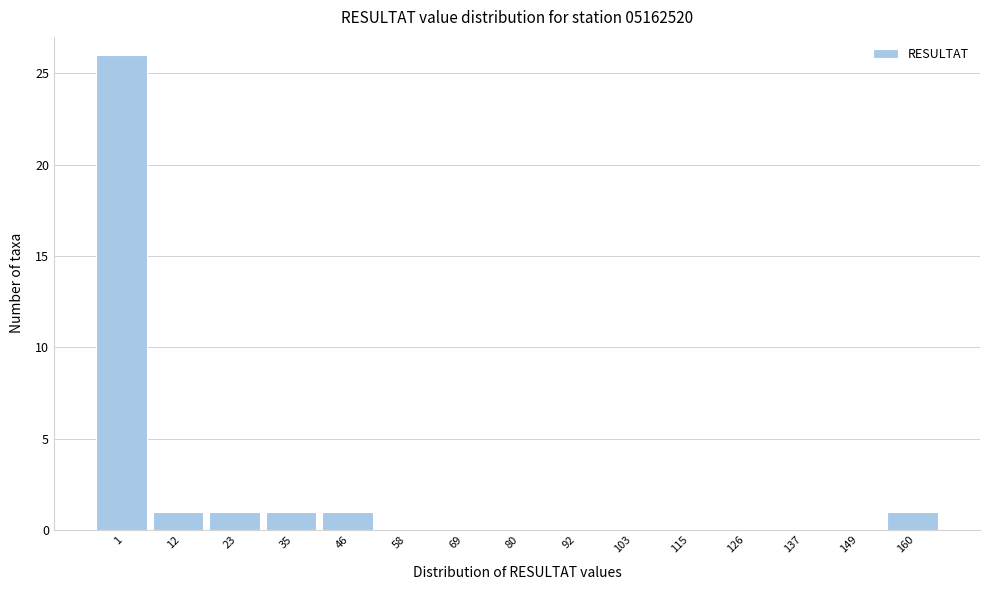

Reading left to right, what are all the values shown in this chart?

1=26	12=1	23=1	35=1	46=1	58=0	69=0	80=0	92=0	103=0	115=0	126=0	137=0	149=0	160=1